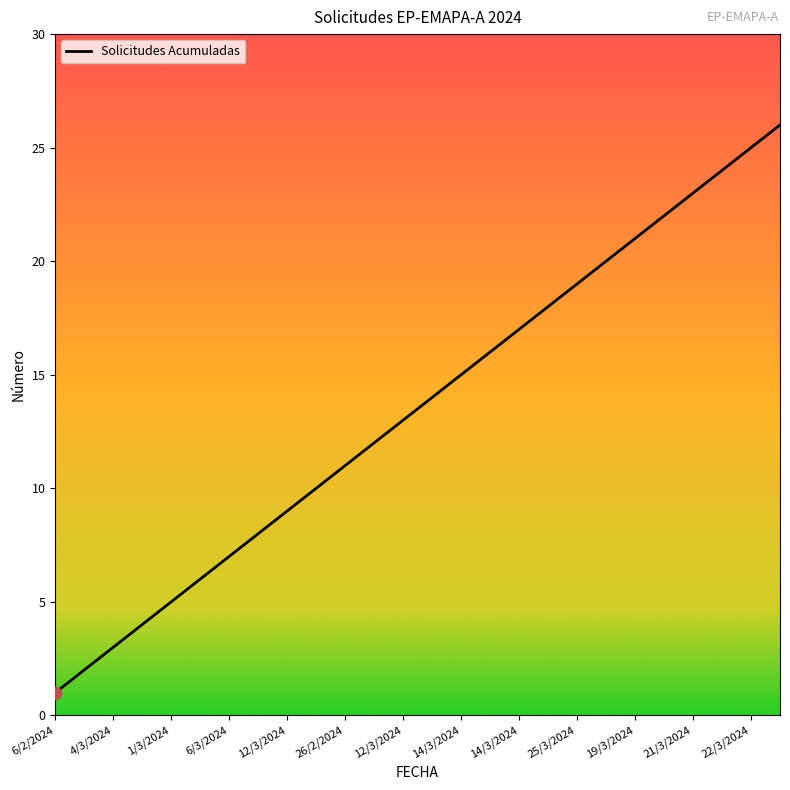

What is the maximum value shown in the chart?

26